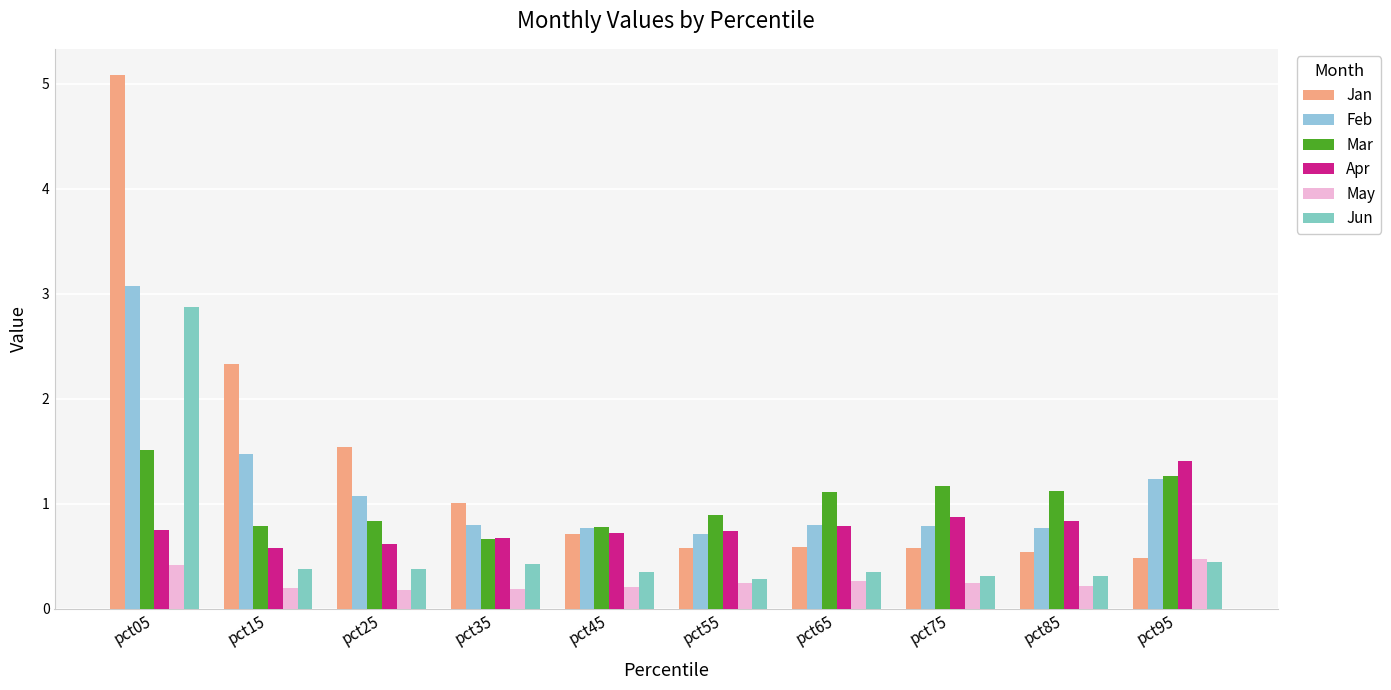

The Apr series shows 0.5 at pct95. True or false?

False